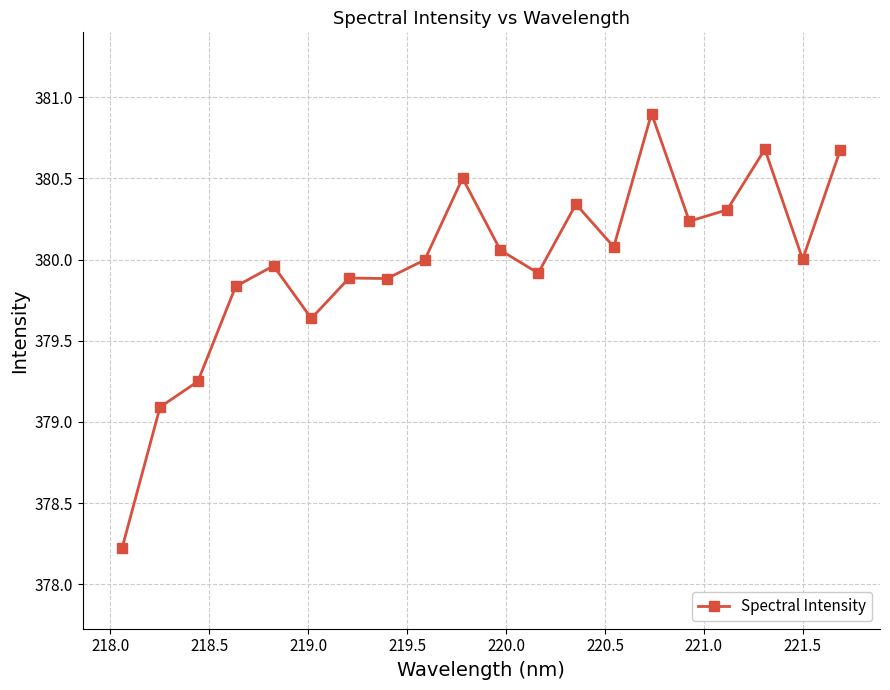

What is the value of the 2nd point from the left?

379.1